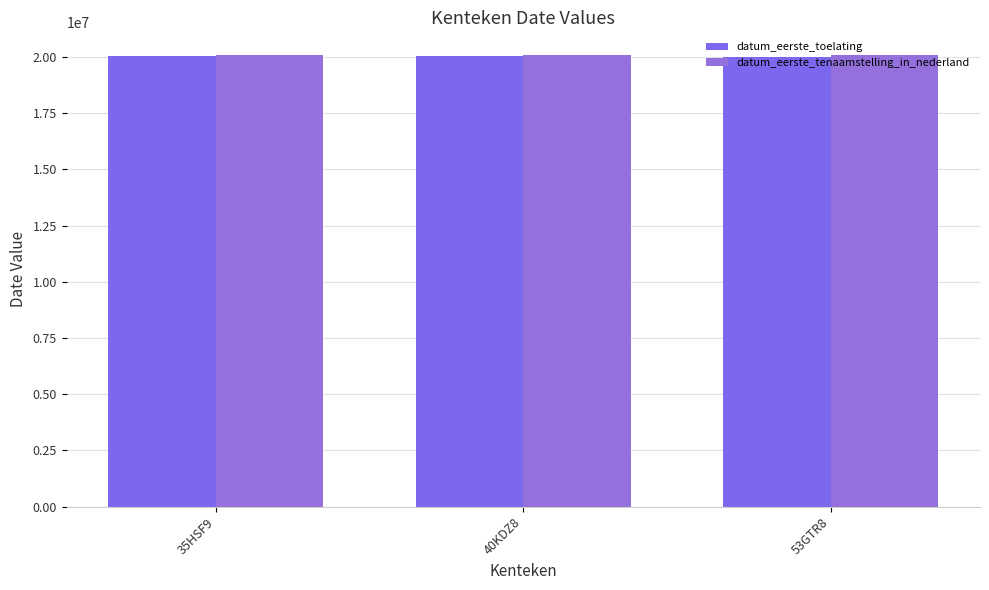

How many values in the datum_eerste_tenaamstelling_in_nederland series are below 20090209?

1